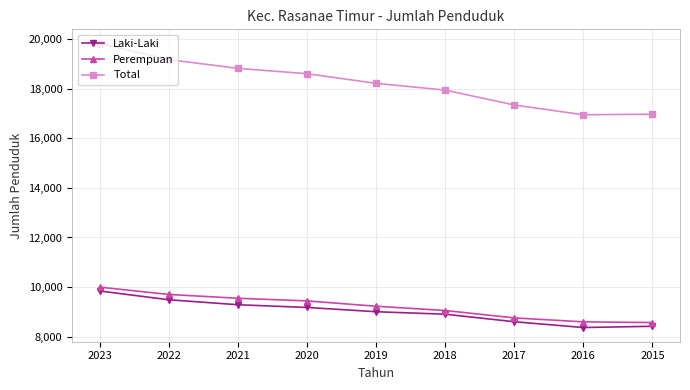

True or false: Total and Perempuan cross at least once.

False